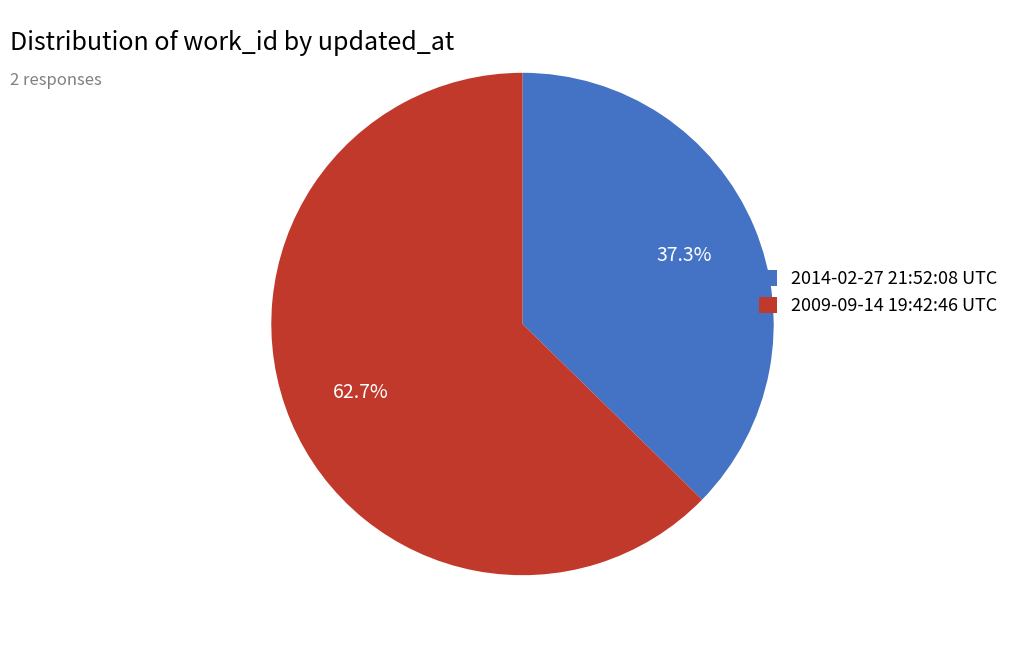

How many slices are in this pie chart?

2